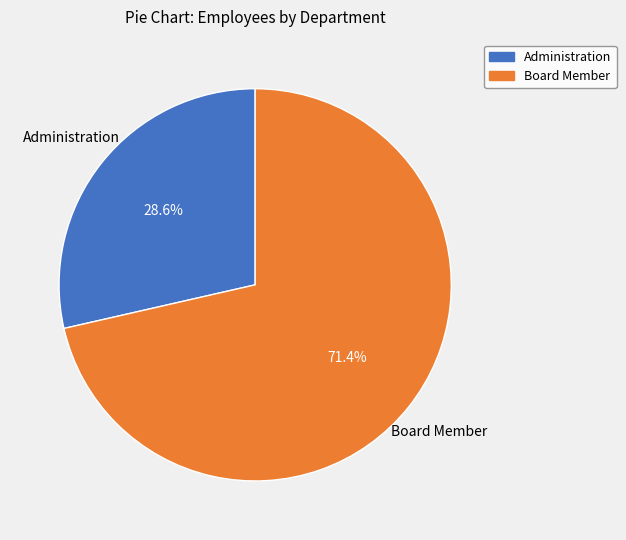

What is the smallest slice in the pie chart?

Administration